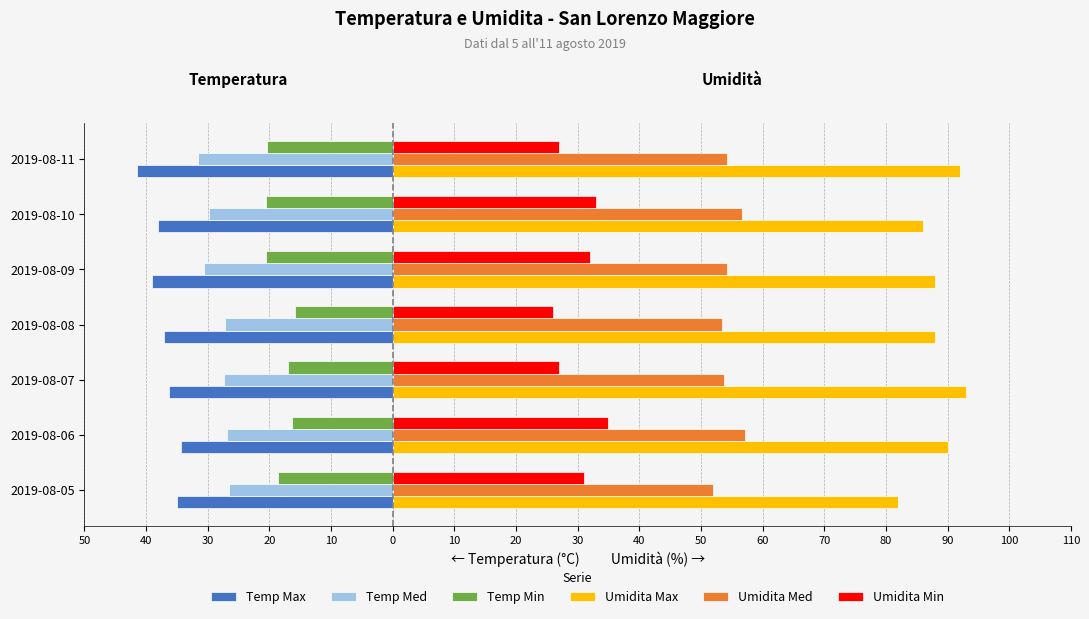

At how many categories does at least one series exceed 59?

7